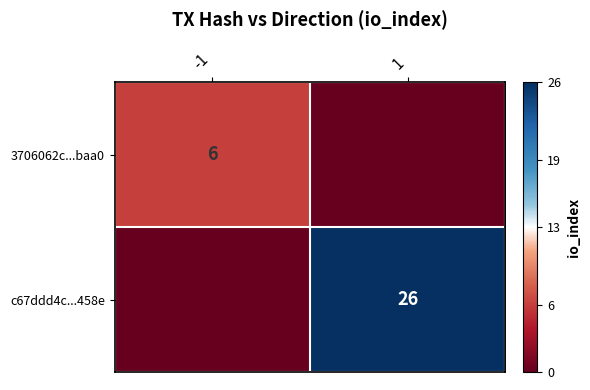

The 3706062c...baa0 series shows 2 at -1. True or false?

False